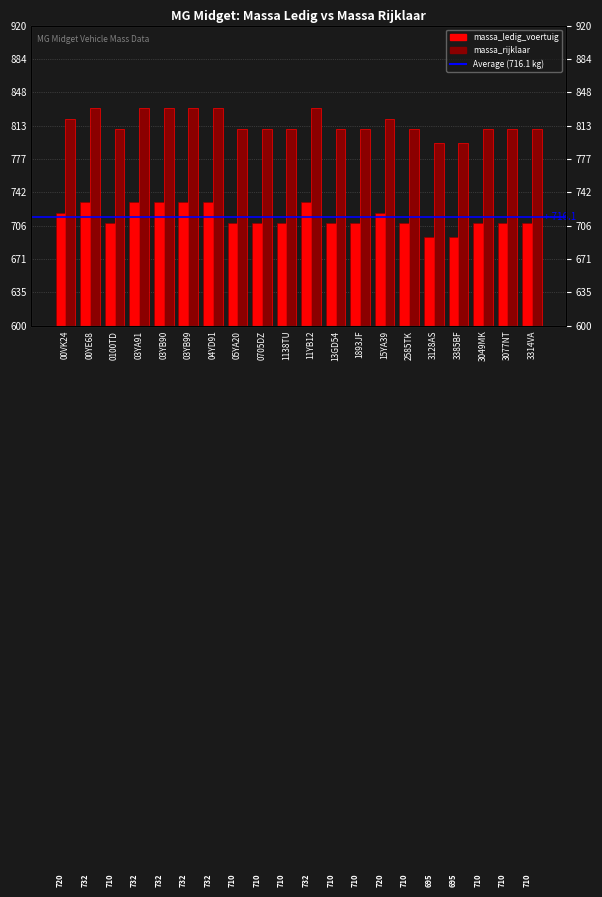

Where is massa_ledig_voertuig nearest to the value 713?

0100TD